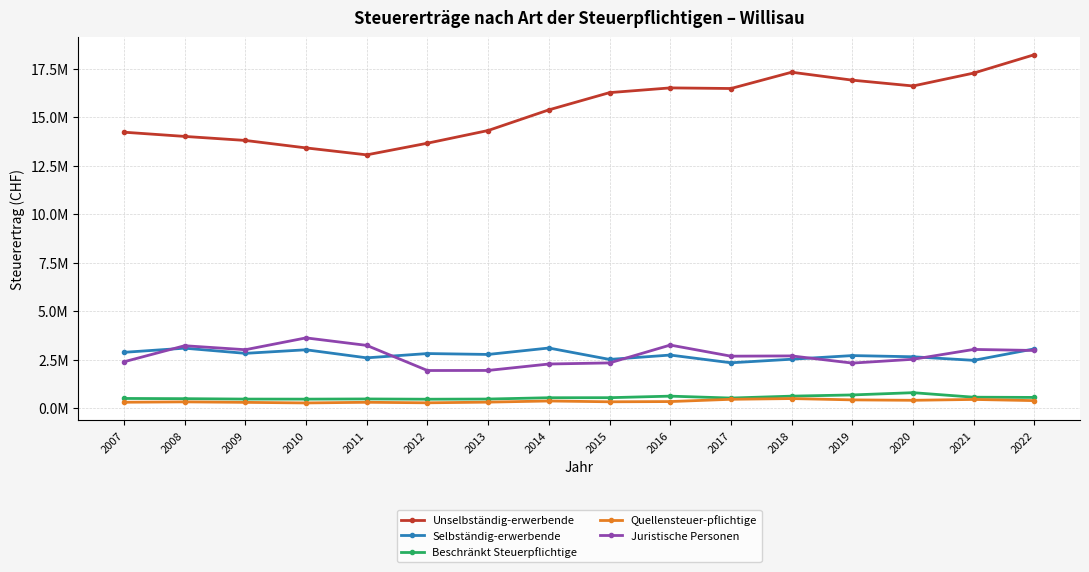

At which label does Unselbständig-erwerbende reach its peak?

2022